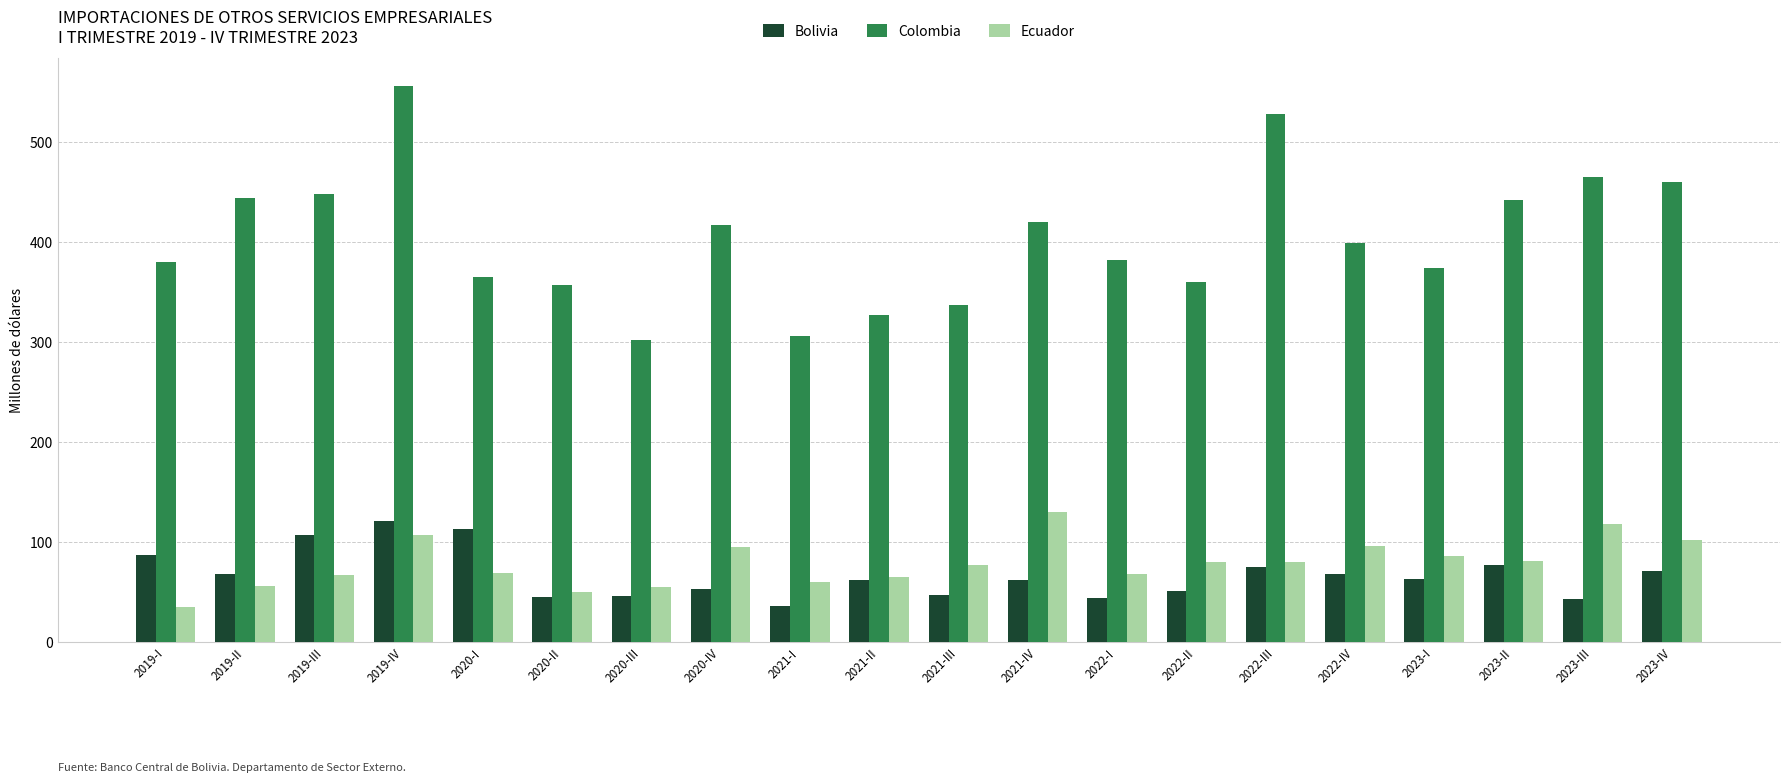

How many values in the Ecuador series exceed 80?

10